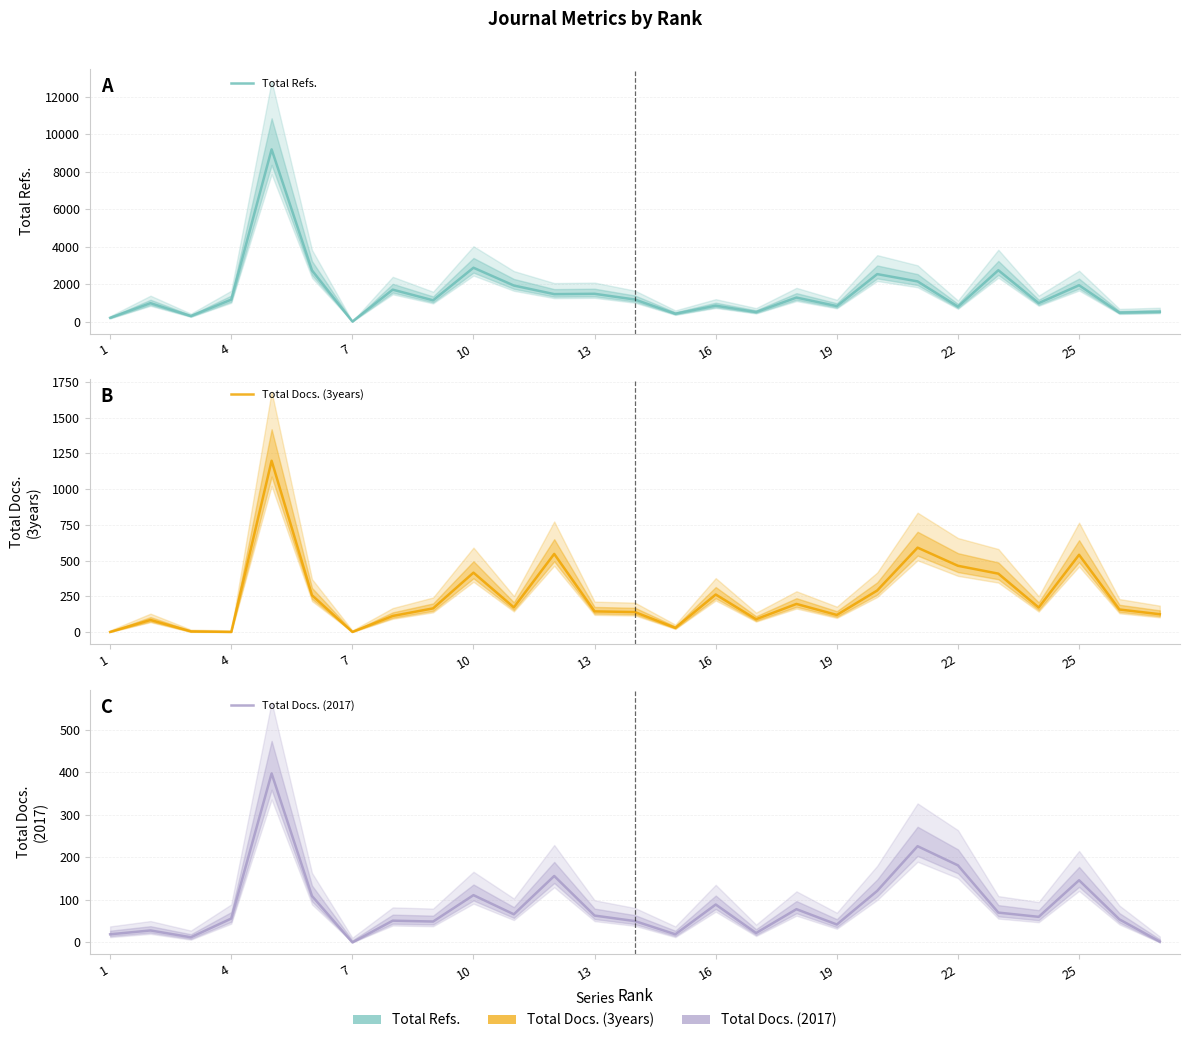

Is it true that Total Refs. equals 198 at 1?

True